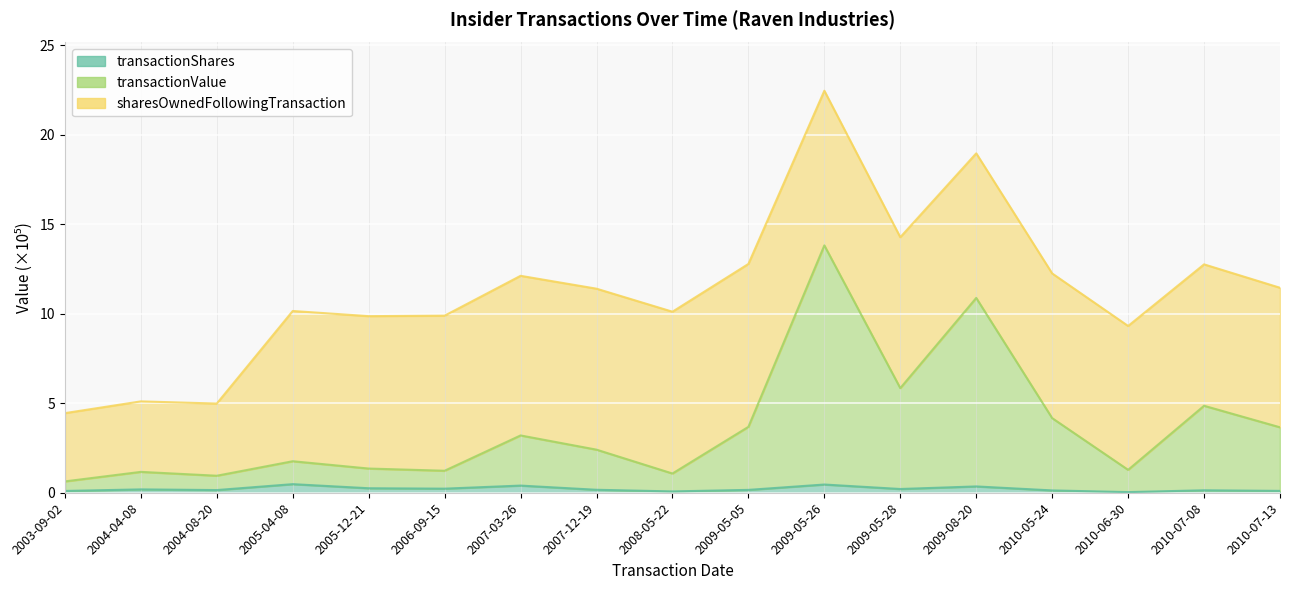

True or false: transactionValue has a value of 13.8 at 2009-05-26.

True